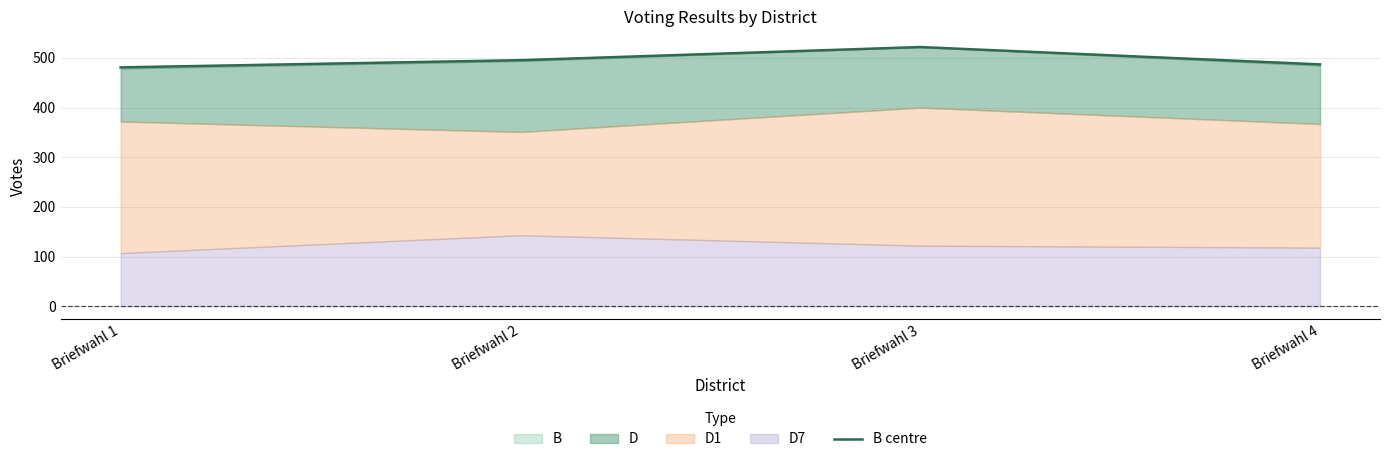

What is the difference between the values at Briefwahl 3 and Briefwahl 4?

35.0